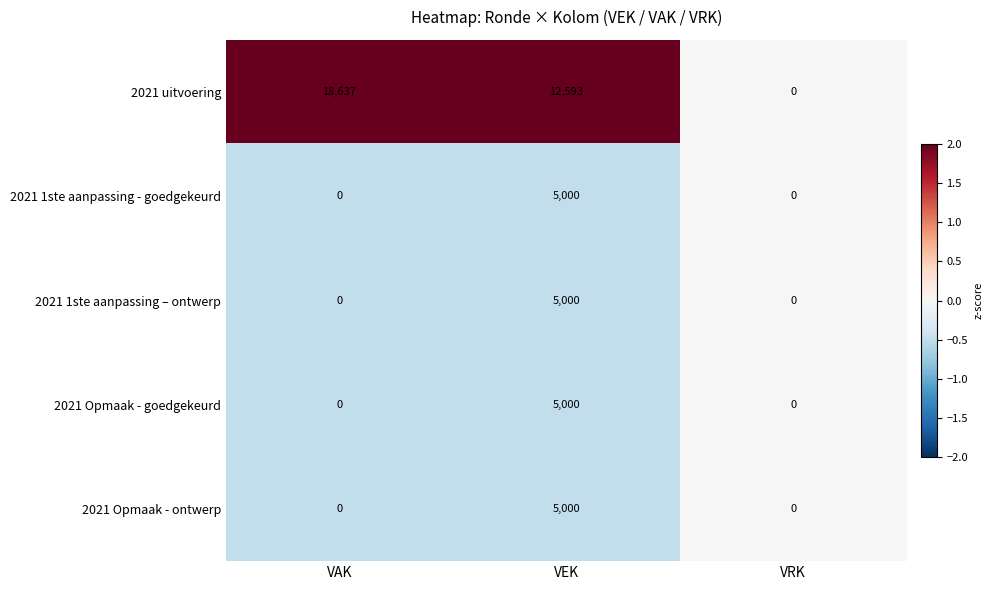

How many 2021 1ste aanpassing – ontwerp values are between 0 and 5000?

3